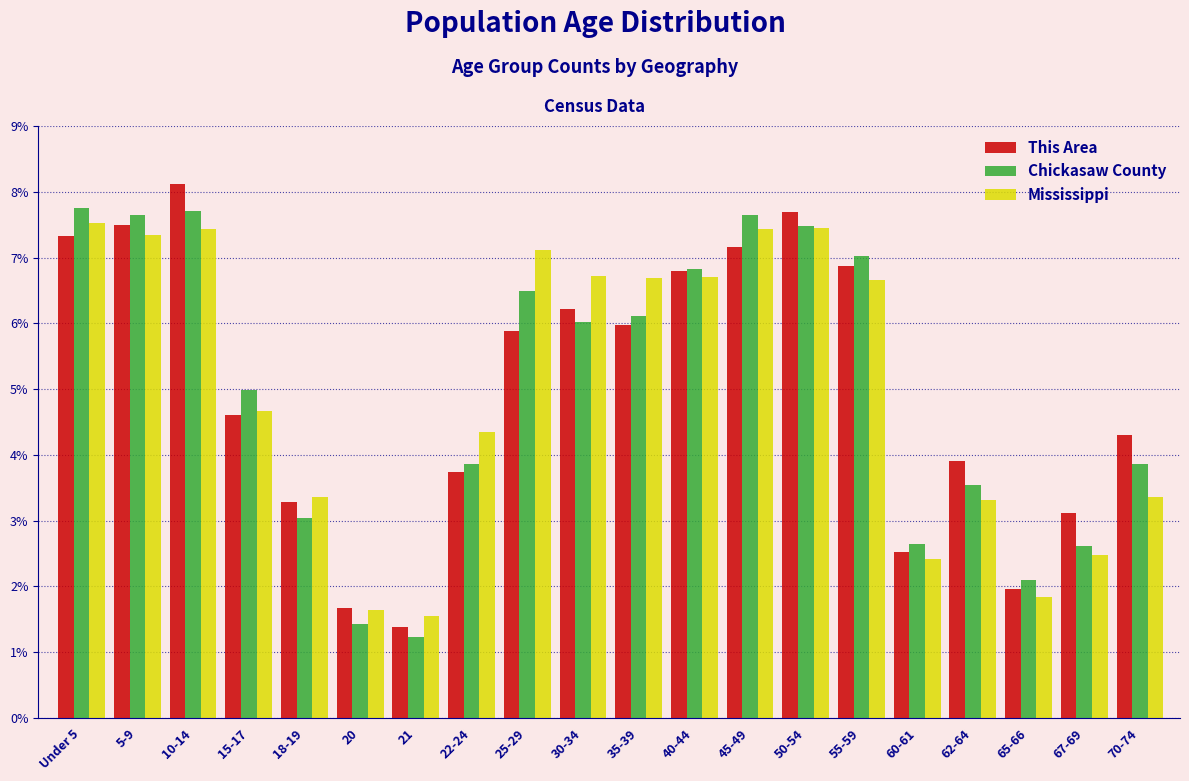

Which series changed the most between 15-17 and 70-74?

Mississippi